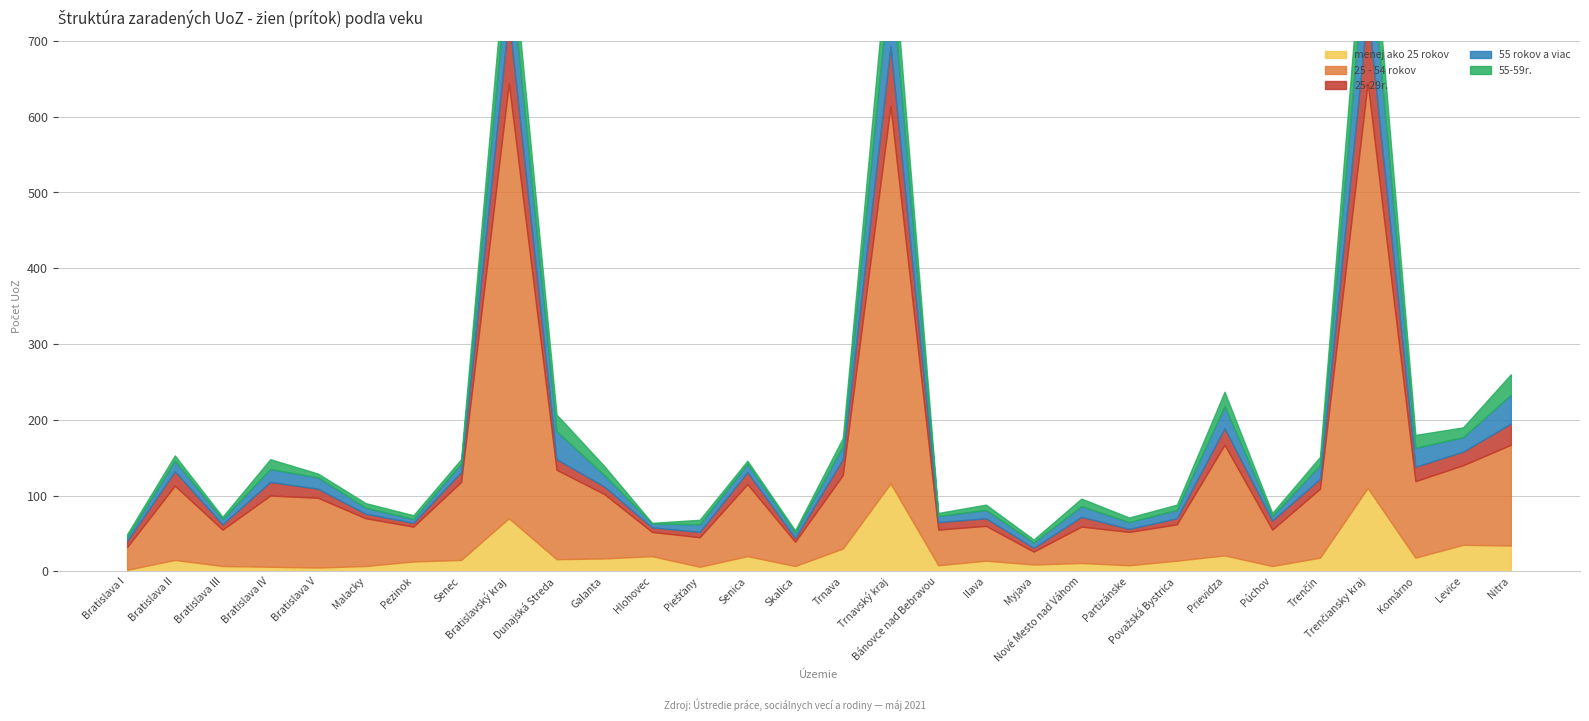

At how many categories does at least one series exceed 381?

3